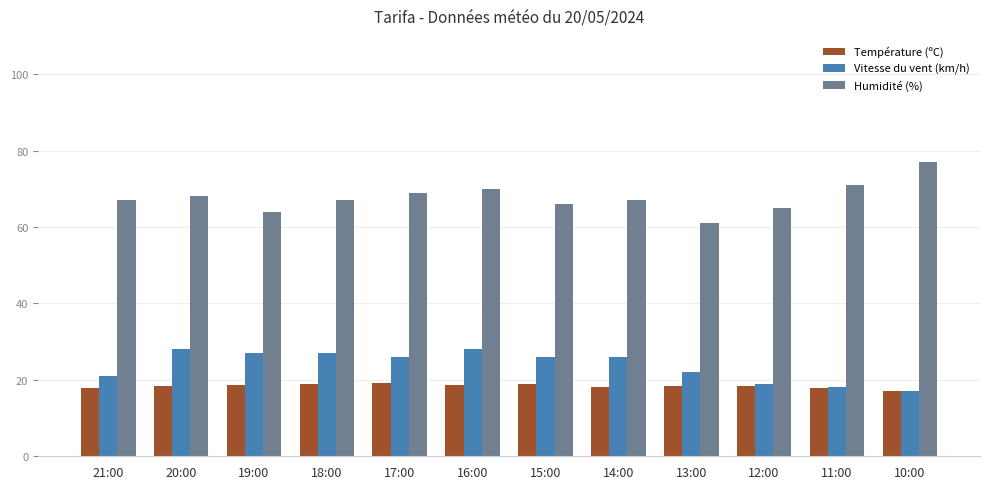

Which series has the largest total across all categories?

Humidité (%)